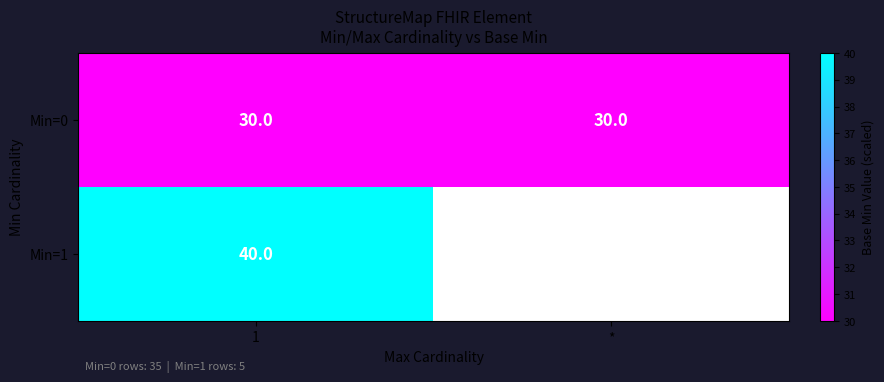

What is the average value of the Min=0 series?

30